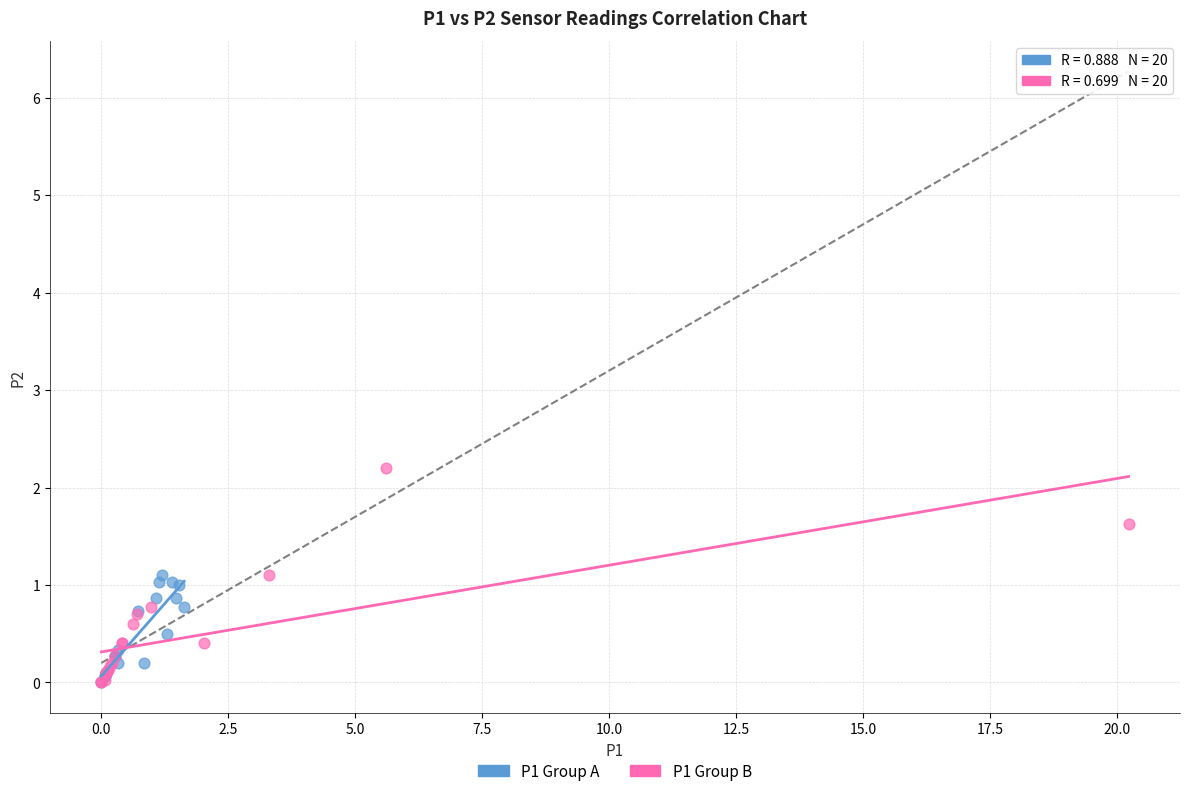

Which series reaches the maximum Y coordinate?

P1 Group B